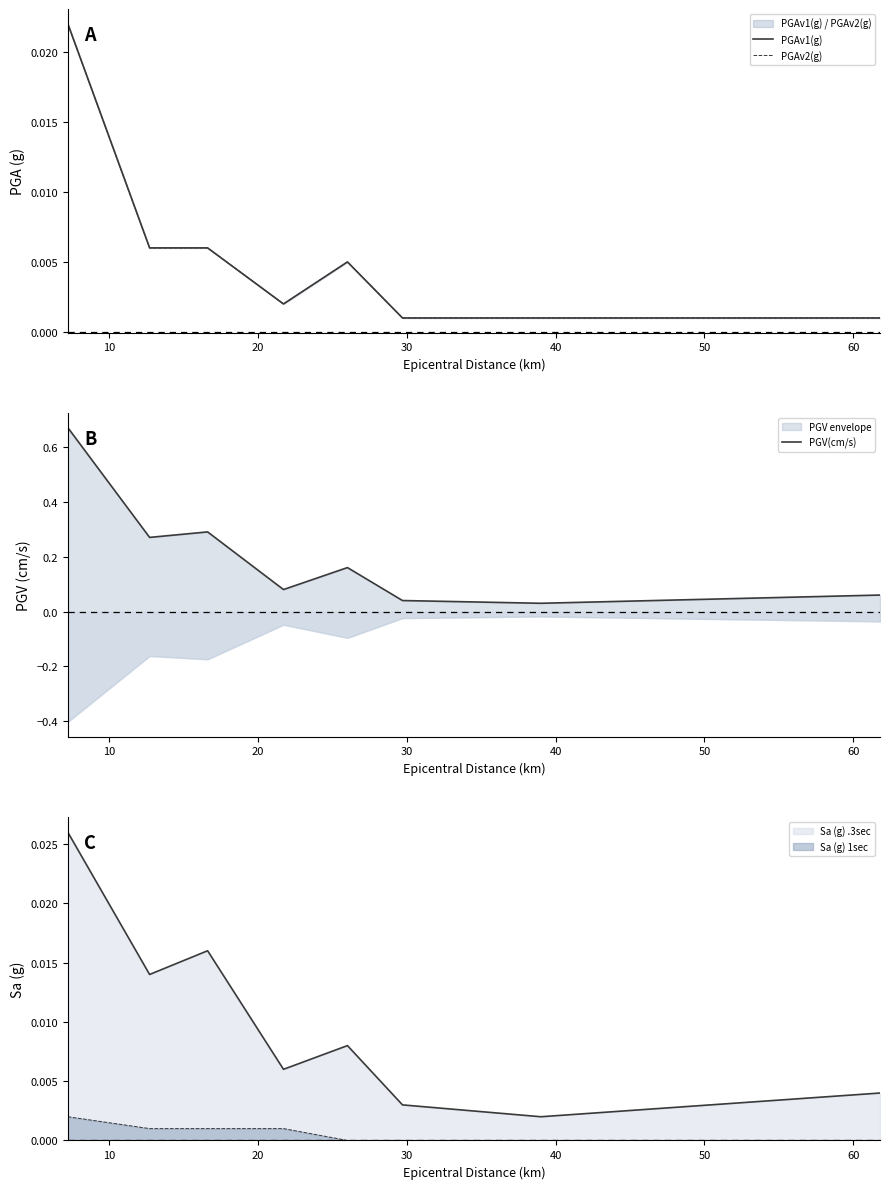

At which category does PGAv2(g) reach its first local valley?

30